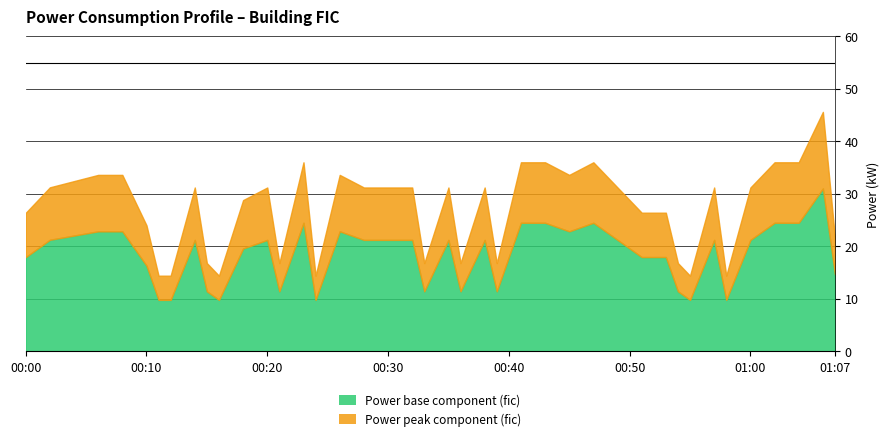

What is the maximum value shown in the chart?

45.6